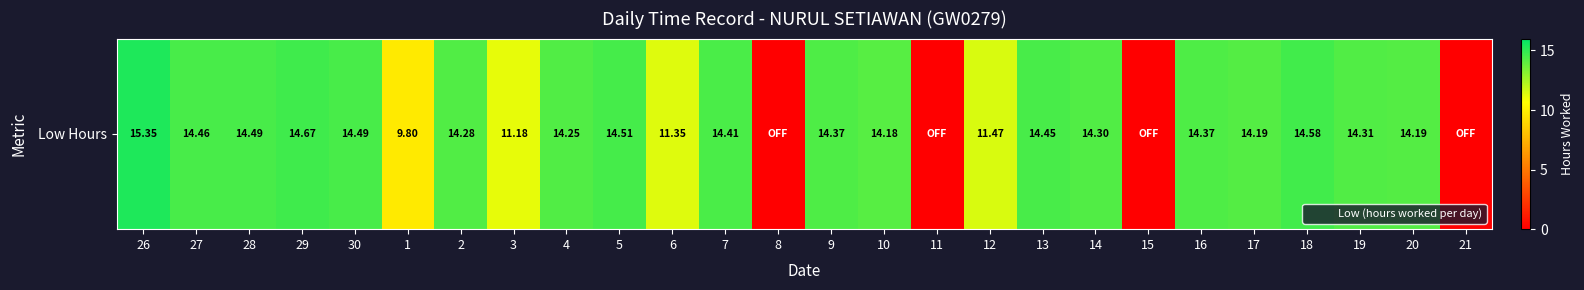

Reading left to right, what are all the values shown in this chart?

15.3	14.5	14.5	14.7	14.5	9.8	14.3	11.2	14.2	14.5	11.3	14.4	0.0	14.4	14.2	0.0	11.5	14.4	14.3	0.0	14.4	14.2	14.6	14.3	14.2	0.0